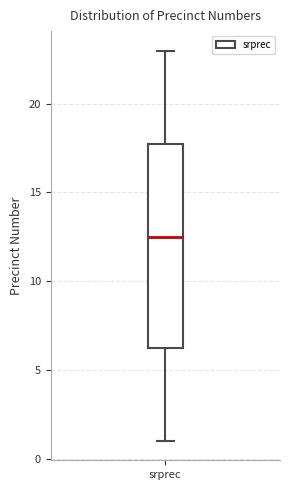

Where does the upper whisker of the box for srprec end on the y-axis? The values are not printed on the chart, so give them approximately, as read against the axis.

23.0